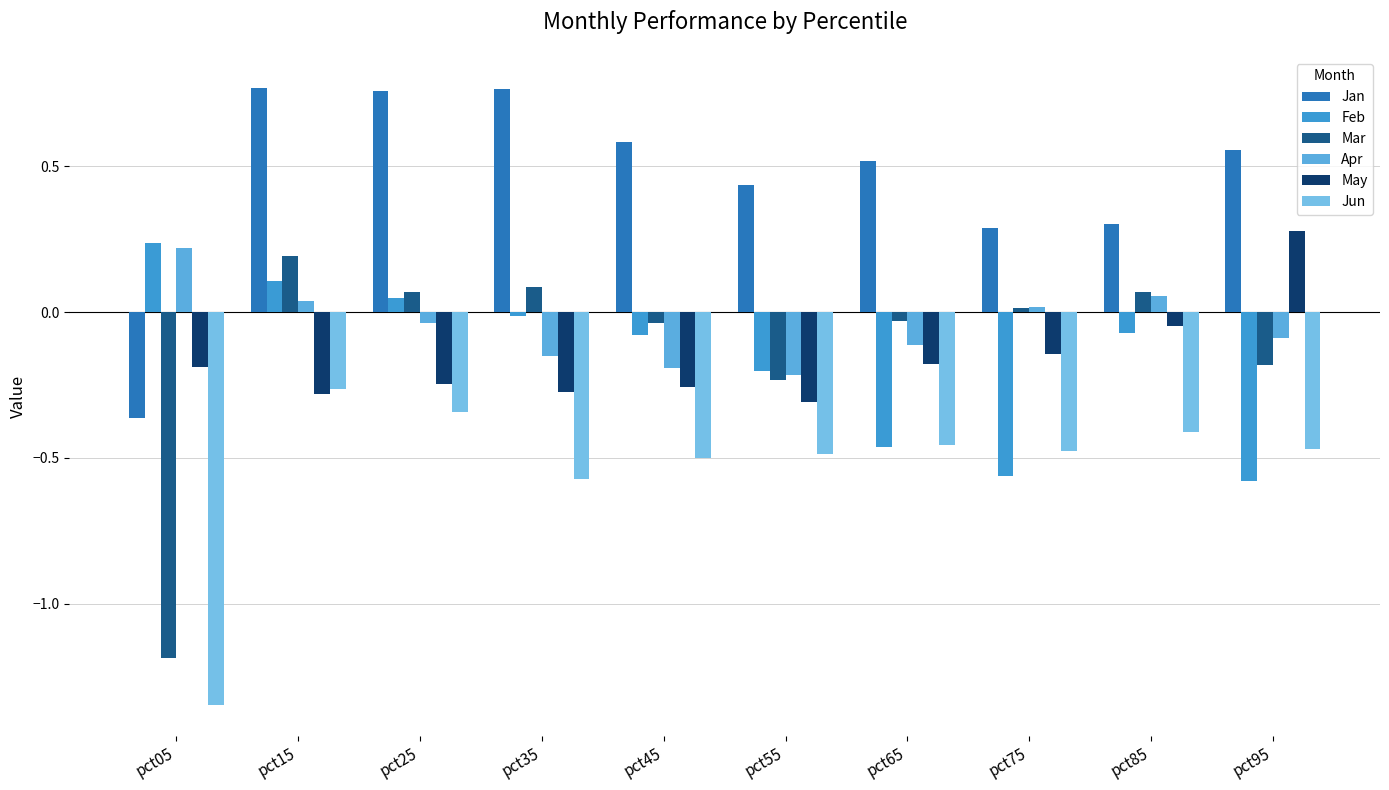

Which category has the lowest value across all series?

pct05